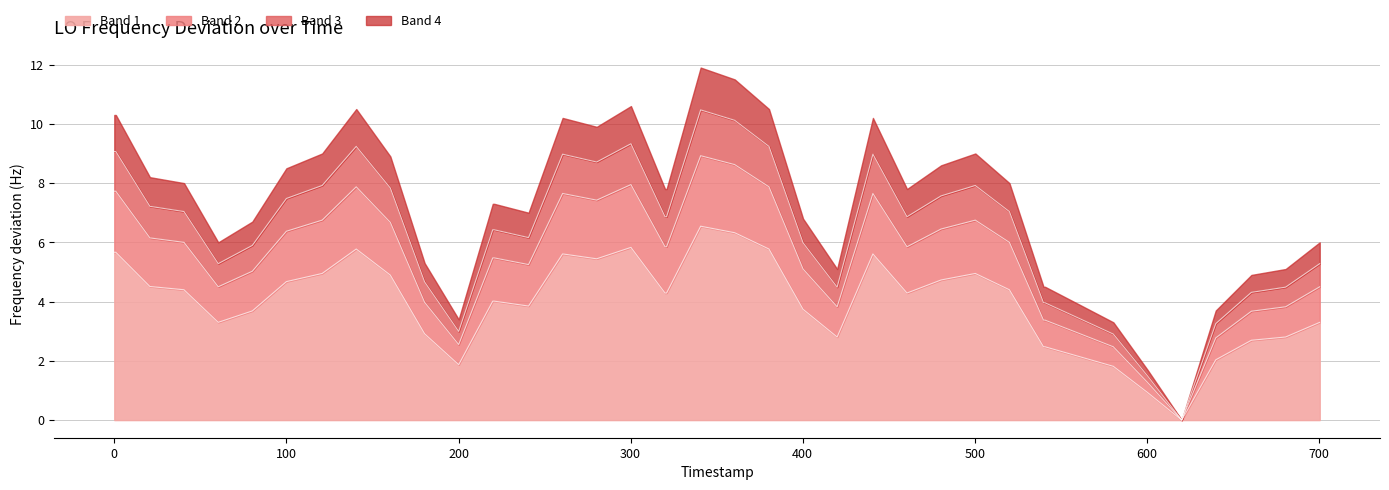

What is the difference between the second highest and minimum values?

6.3